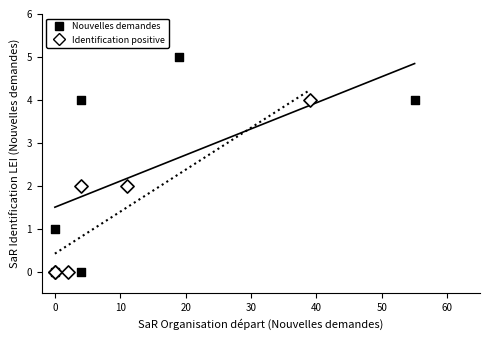

Which series has the largest Y range (max minus min)?

Nouvelles demandes